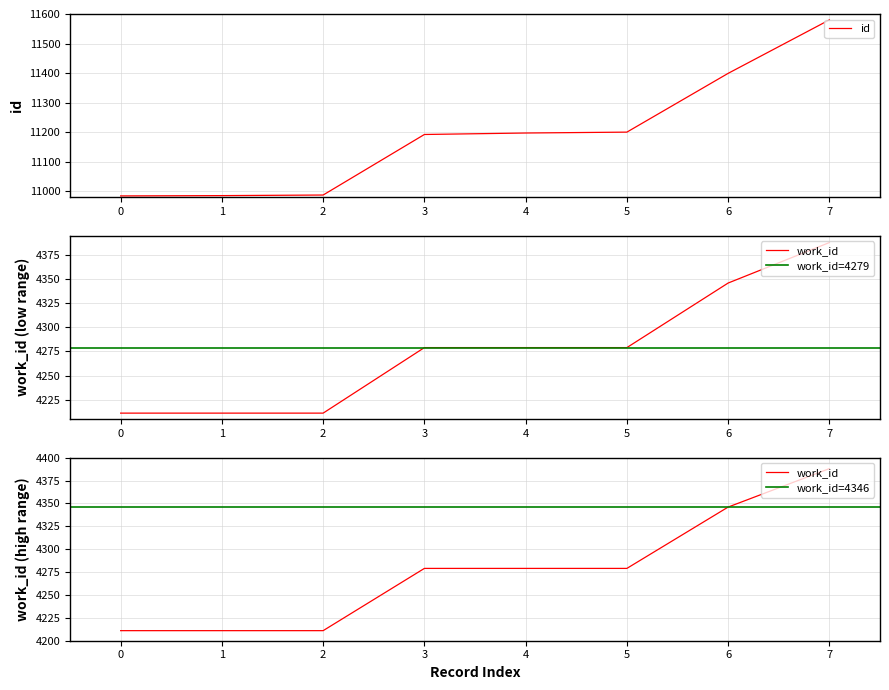

True or false: the data has more than 1 interior local peaks.

False